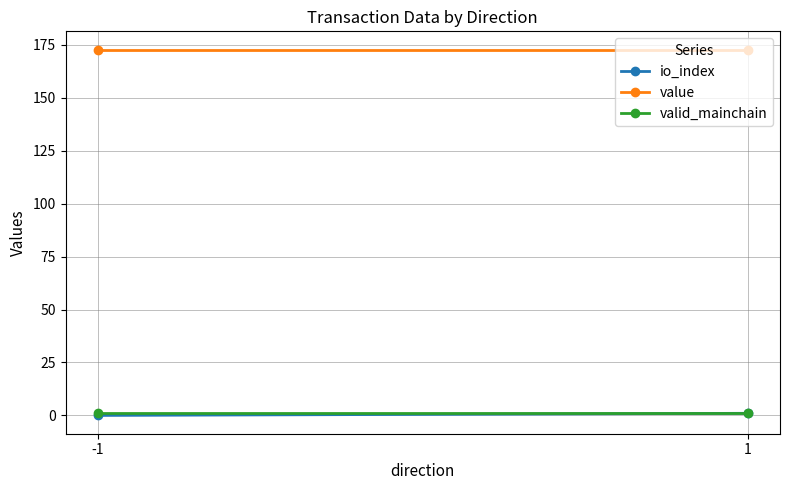

The io_index series shows 0.5 at 1. True or false?

False